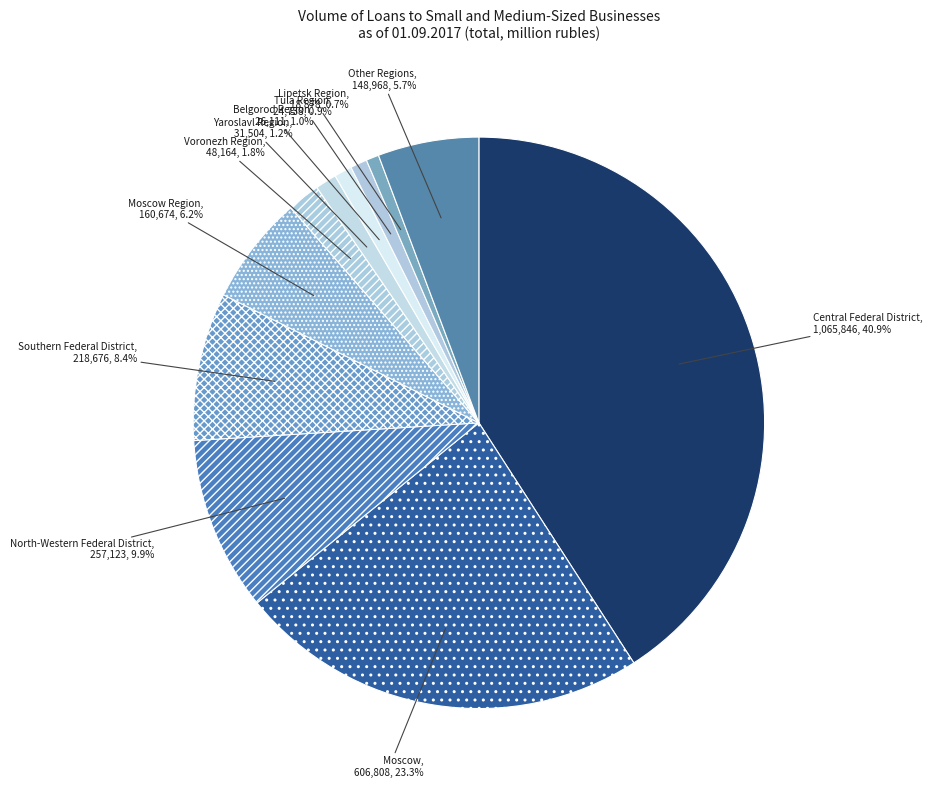

Is it true that North-Western Federal District is 10% of the pie?

True